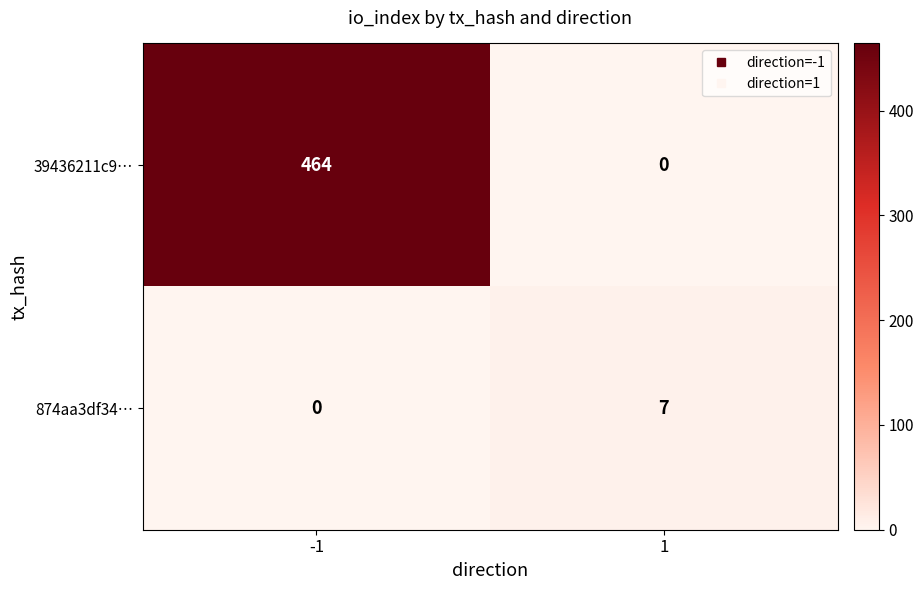

How many data points does each series have?

2